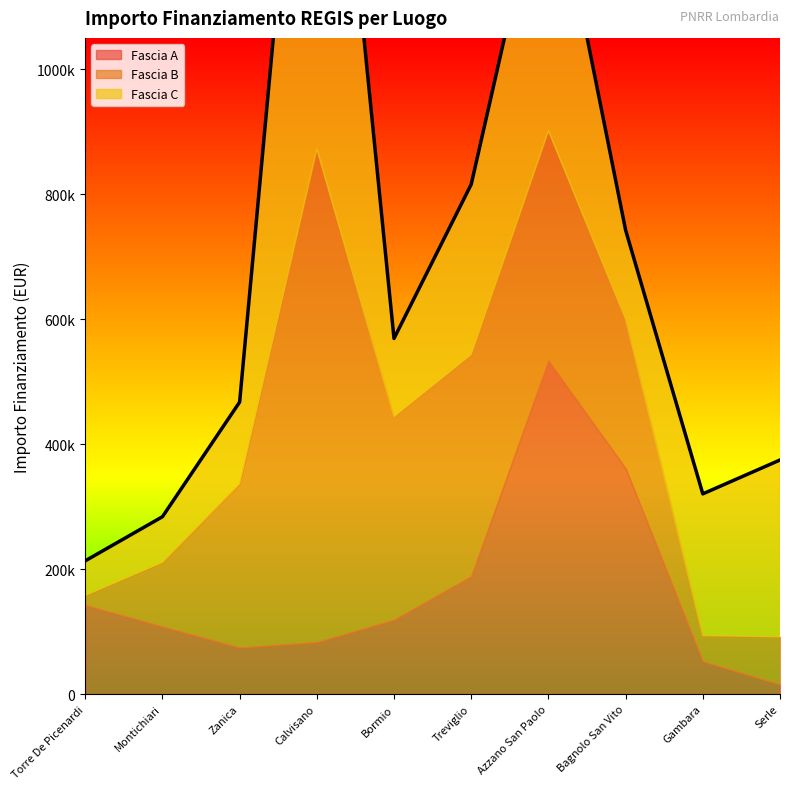

What is the label of the 5th point from the right?

Treviglio